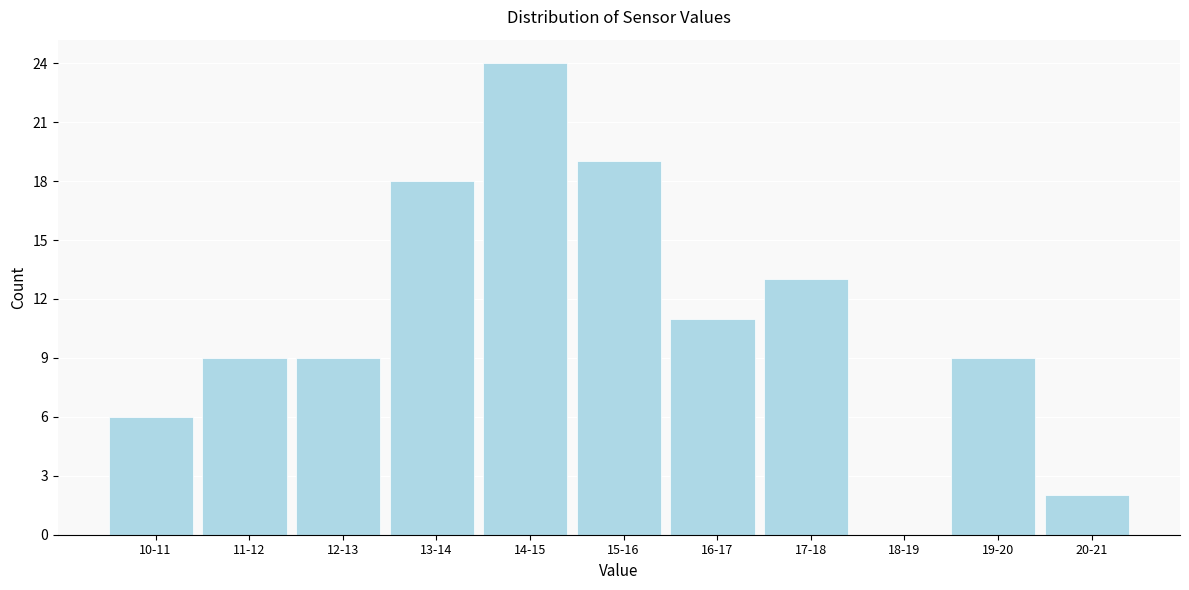

Reading left to right, extract all data points from this chart.

10-11=6	11-12=9	12-13=9	13-14=18	14-15=24	15-16=19	16-17=11	17-18=13	18-19=0	19-20=9	20-21=2